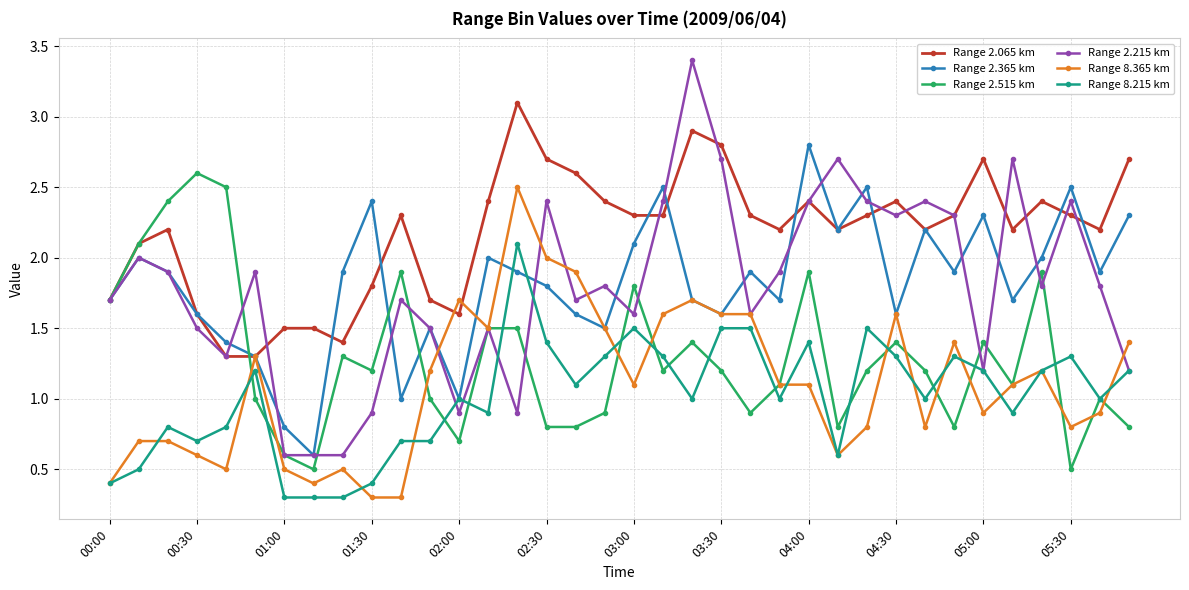

True or false: Range 8.215 km and Range 2.065 km cross at least once.

False